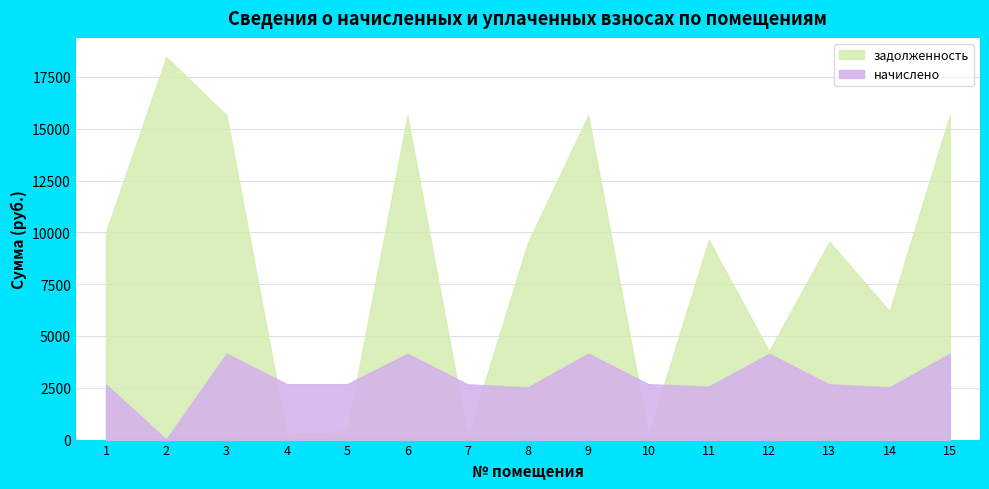

Count the number of categories in the chart.

15